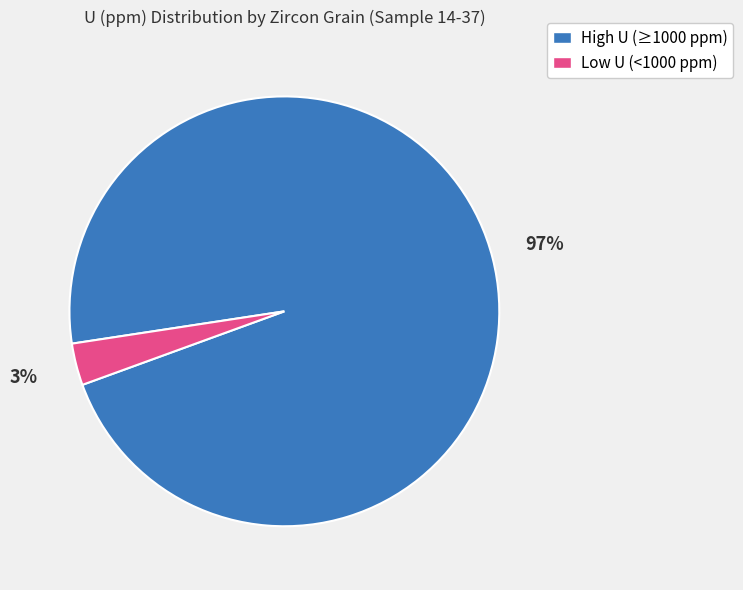

Is there a majority slice in this chart?

Yes